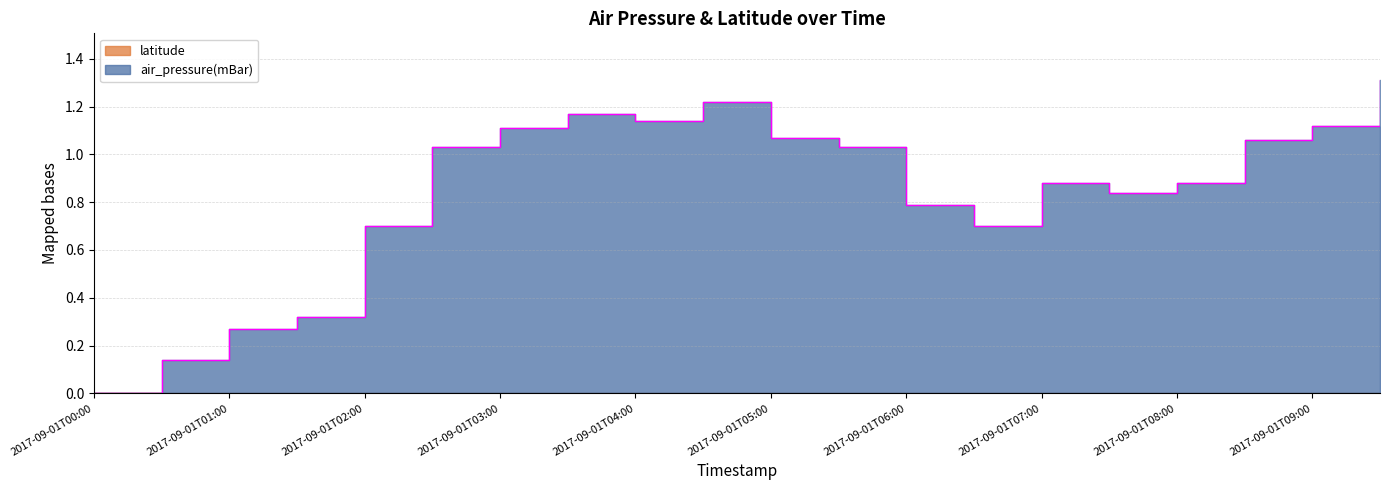

Reading left to right, list all the values displayed in this chart.

0.0	0.1	0.3	0.3	0.7	1.0	1.1	1.2	1.1	1.2	1.1	1.0	0.8	0.7	0.9	0.8	0.9	1.1	1.1	1.3